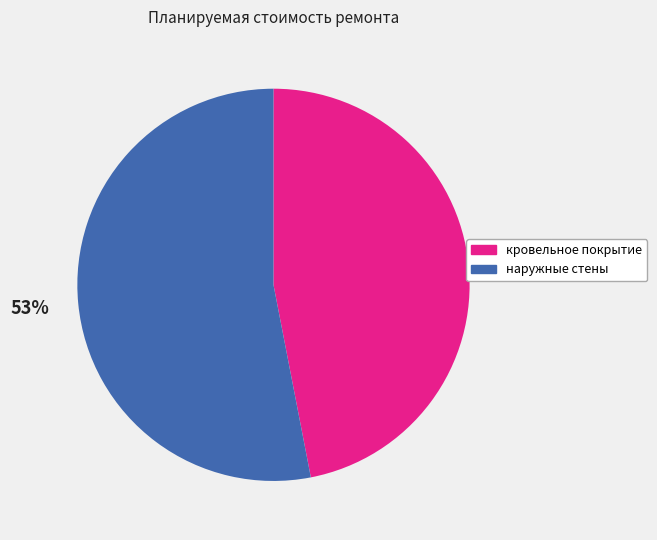

Does кровельное покрытие account for over 50% of the chart?

No